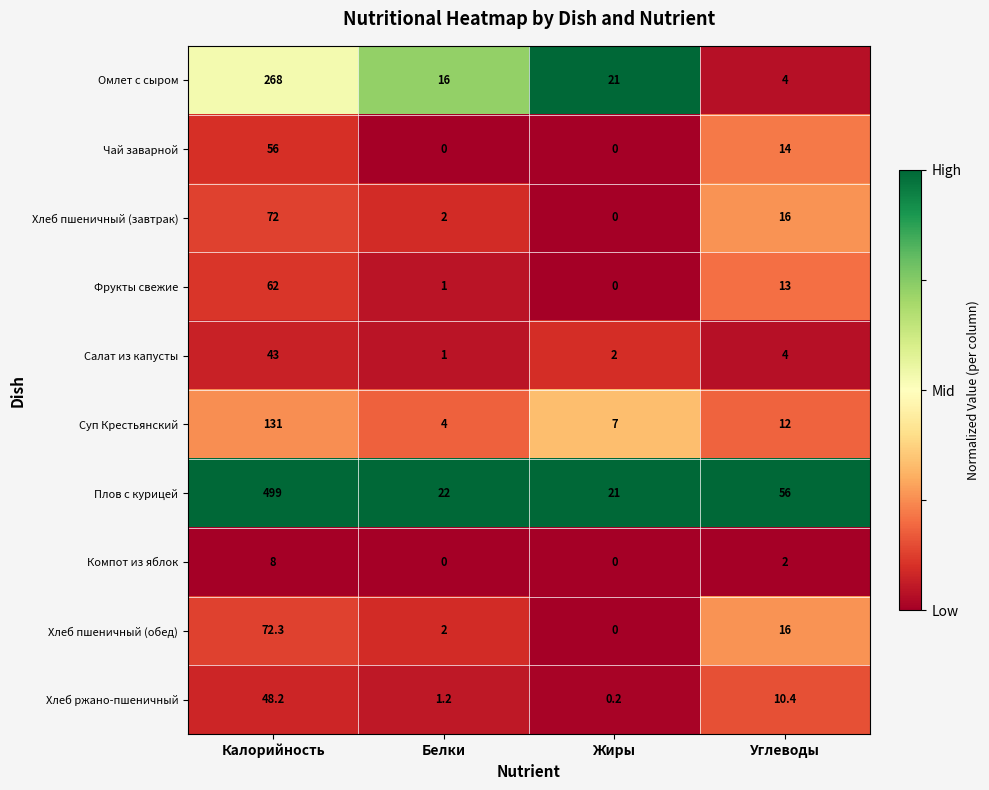

Read the Плов с курицей value at Углеводы.

56.0